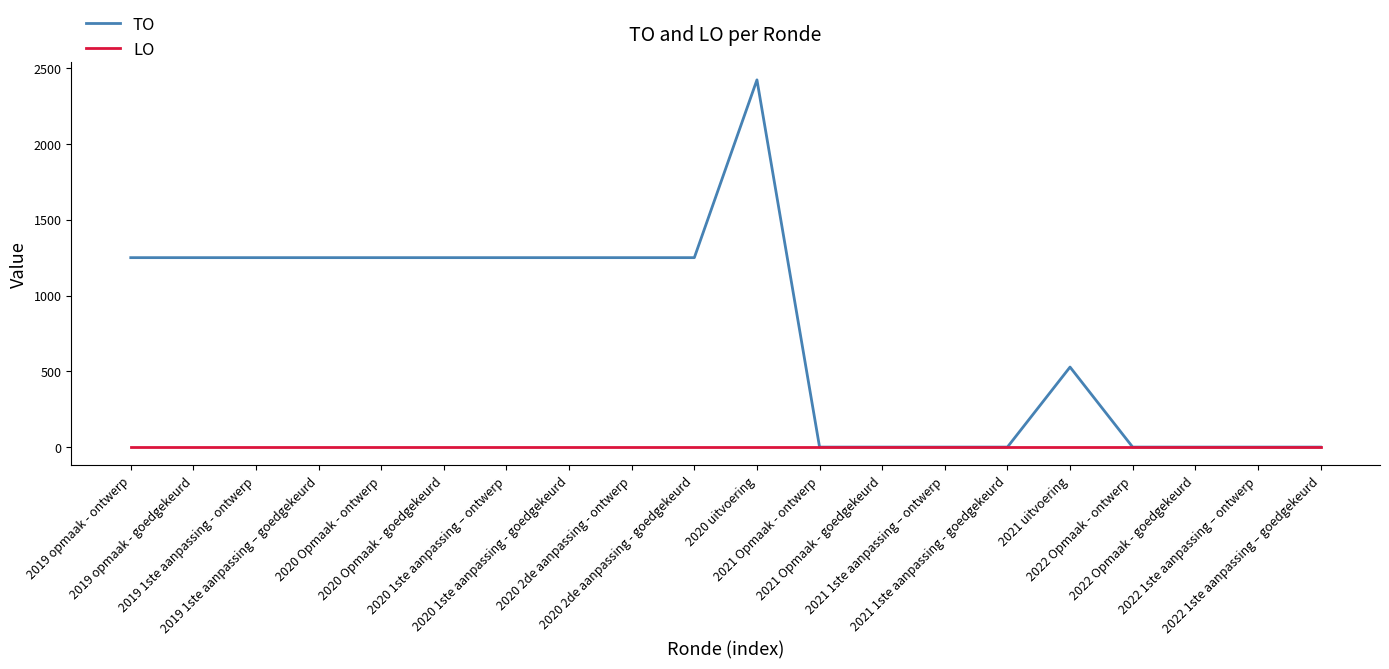

What is the sum of all TO values?

15451